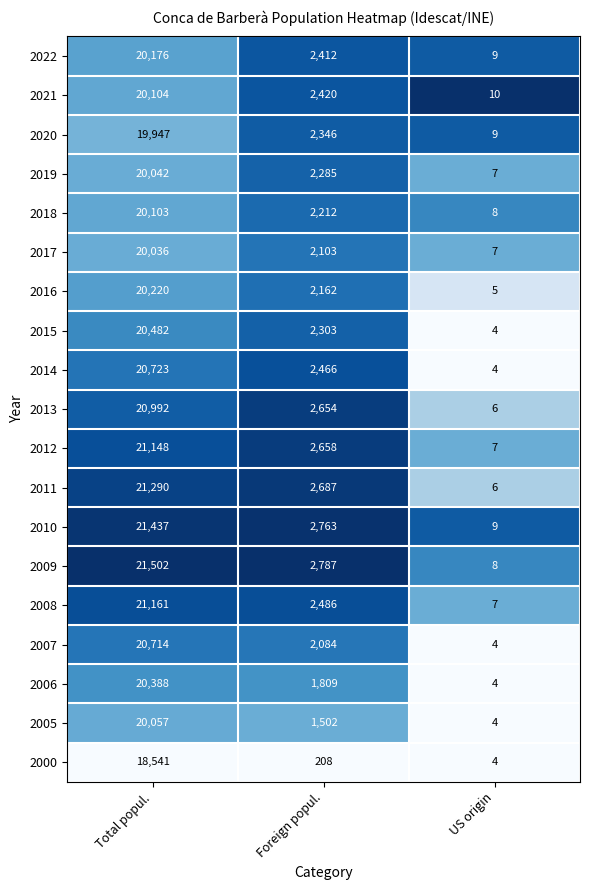

Where does the 2006 series first go above 1809?

Total popul.